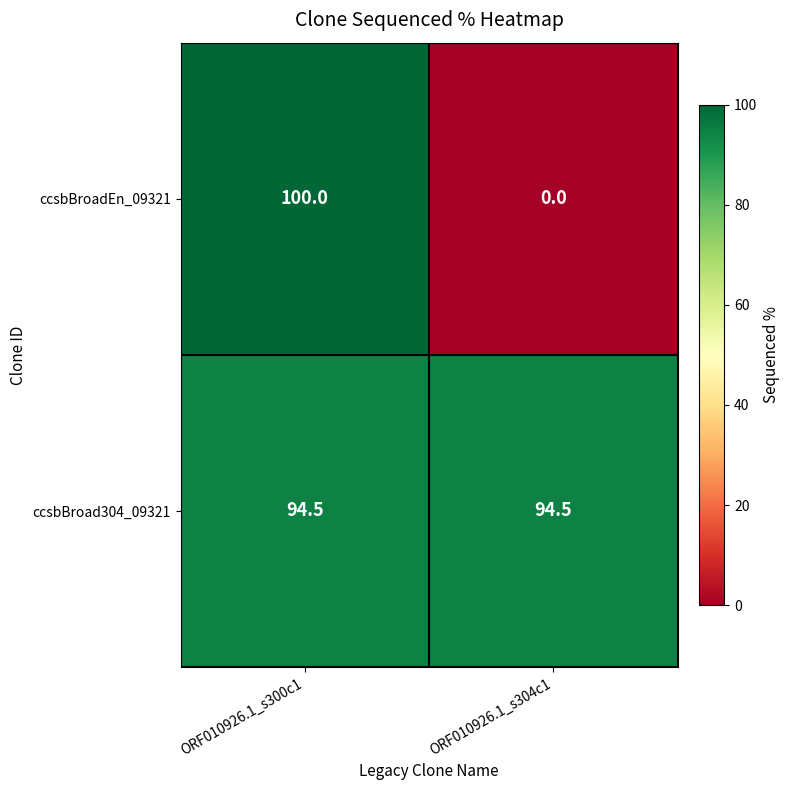

What is the sum of the ccsbBroad304_09321 values at ORF010926.1_s304c1 and ORF010926.1_s300c1?

189.0